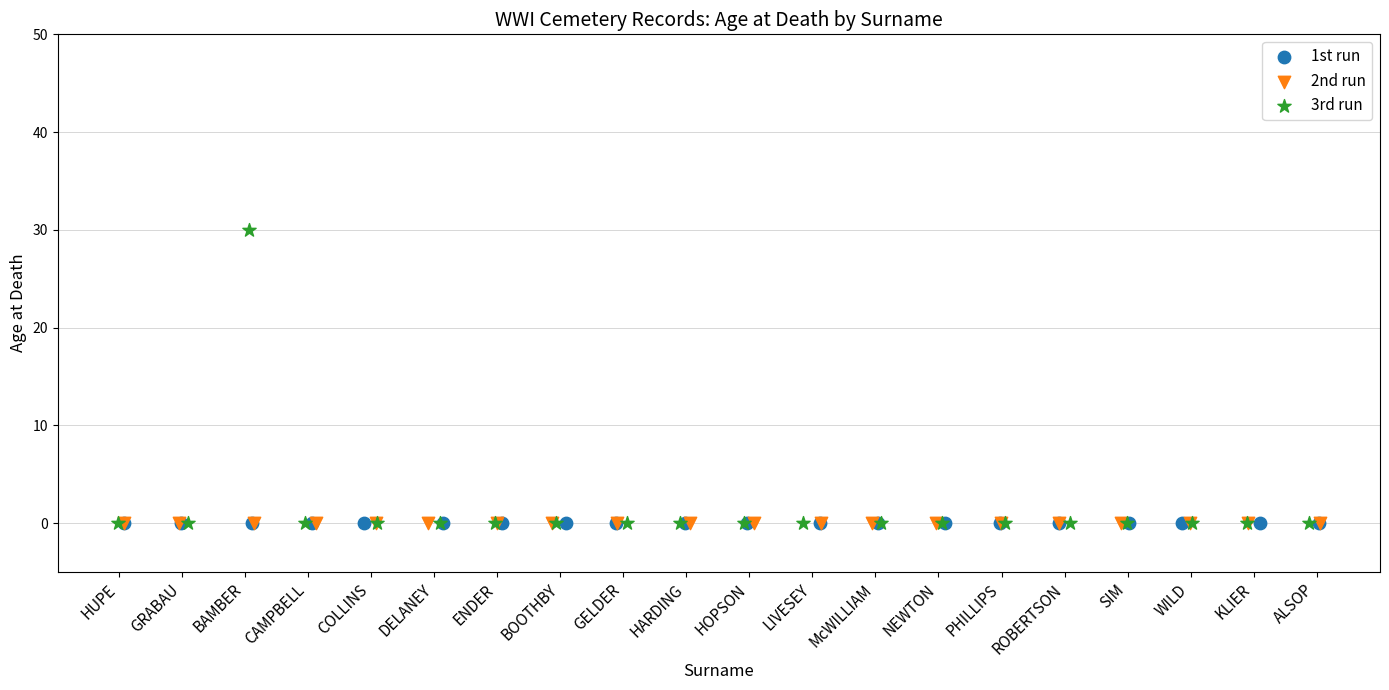

Which series reaches the maximum Y coordinate?

3rd run